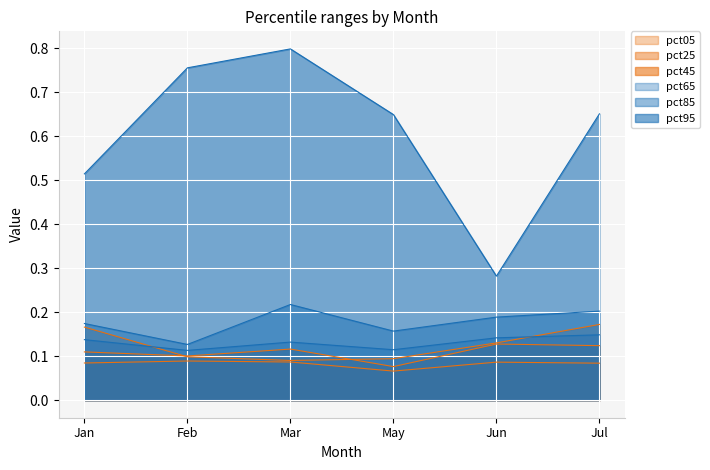

Reading right to left, extract all data points from this chart.

pct05: 0.2	0.1	0.1	0.1	0.1	0.2
pct25: 0.1	0.1	0.1	0.1	0.1	0.1
pct45: 0.1	0.1	0.1	0.1	0.1	0.1
pct65: 0.1	0.1	0.1	0.1	0.1	0.1
pct85: 0.2	0.2	0.2	0.2	0.1	0.2
pct95: 0.7	0.3	0.6	0.8	0.8	0.5